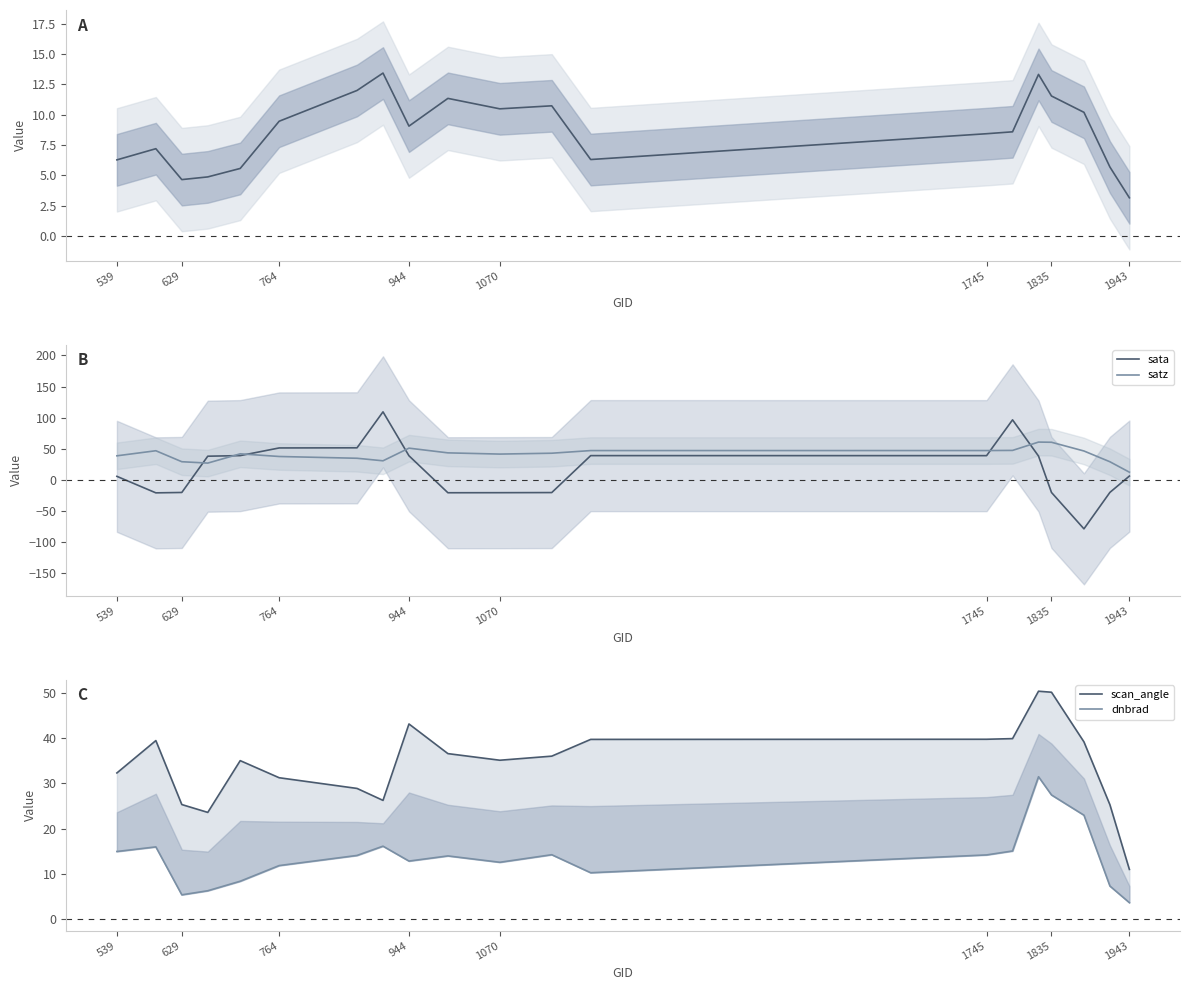

List the series in order of their peak value, lowest first.

rade9_aggzone_norm, dnbrad, scan_angle, satz, sata